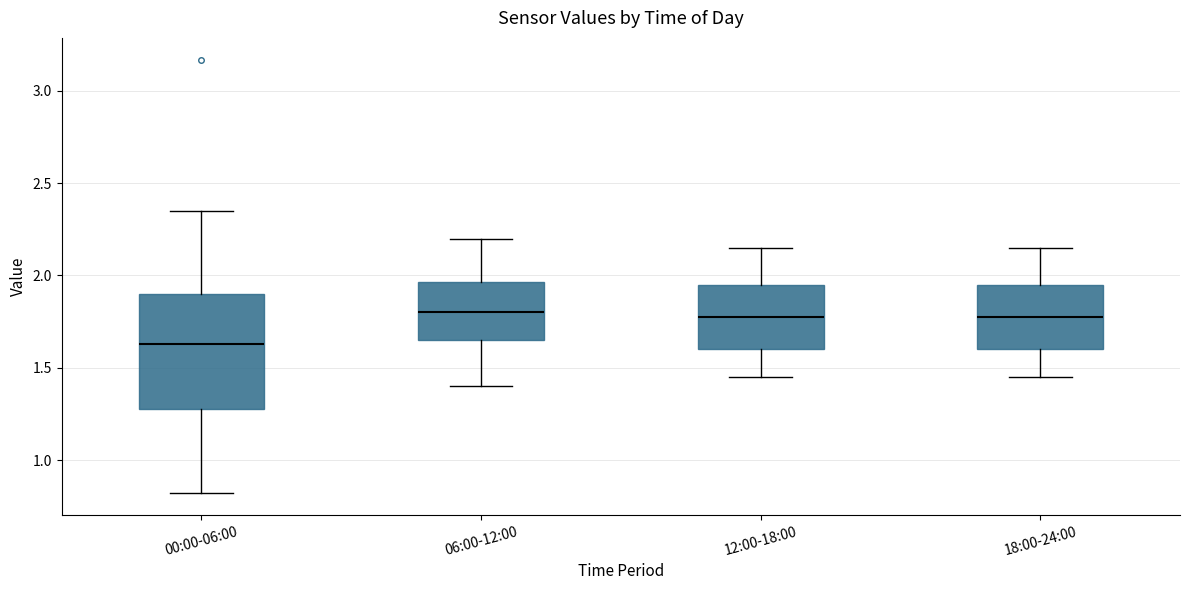

Where is the upper edge of the box for 18:00-24:00 on the y-axis? The values are not printed on the chart, so give them approximately, as read against the axis.

1.95